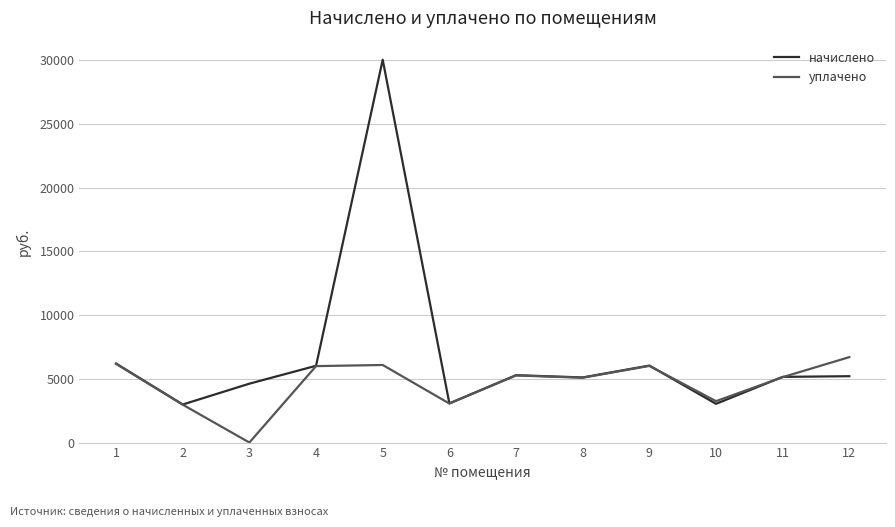

Where is the first local minimum for начислено?

2